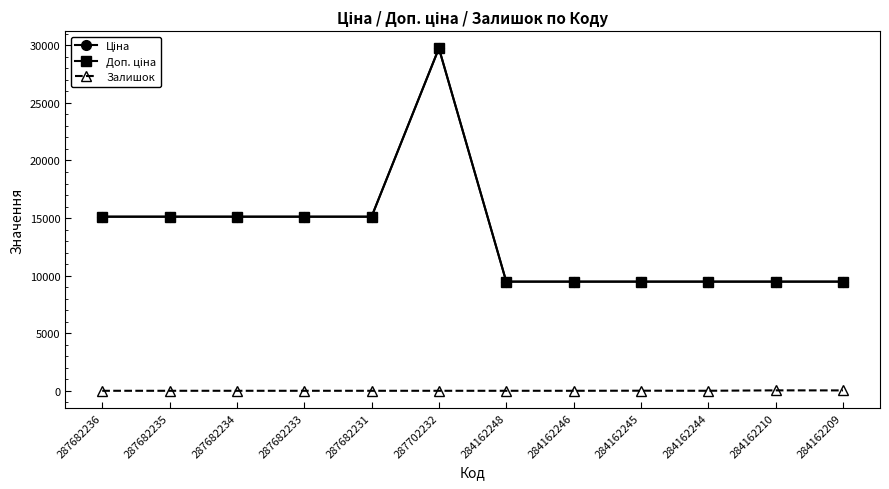

What is the total value across all series at 284162245?

18968.1